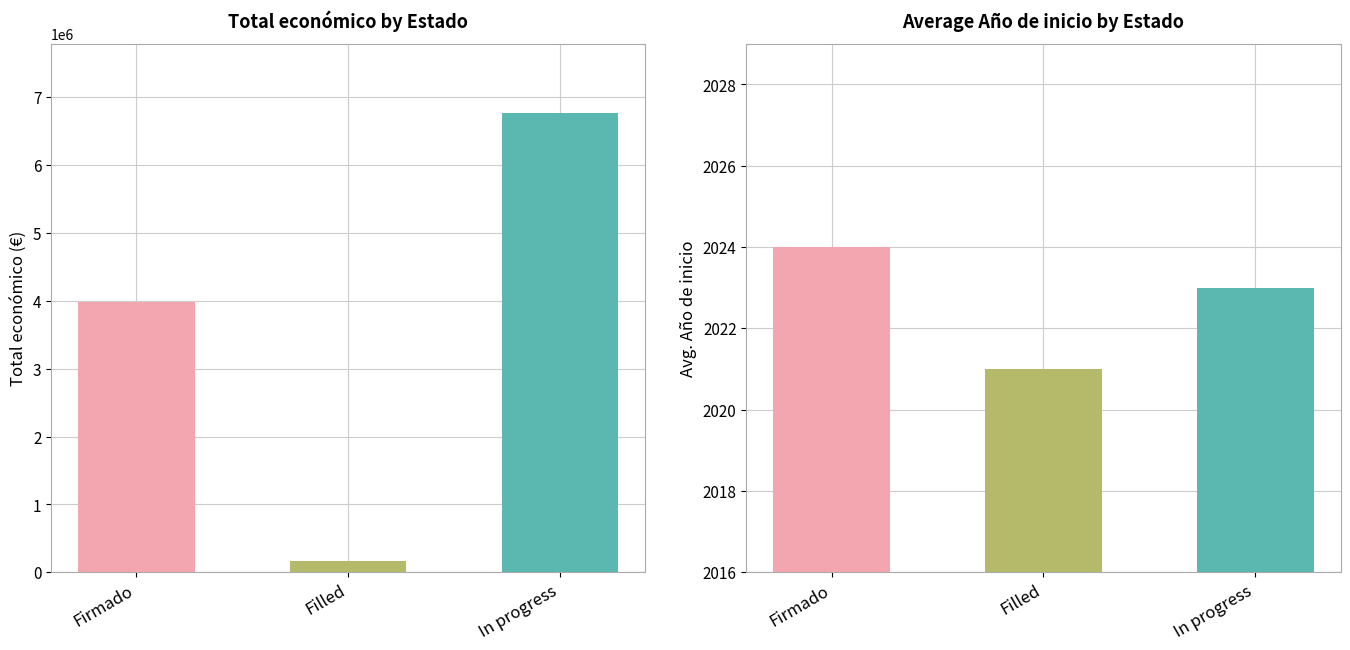

What is the highest value of the Total económico series?

6770174